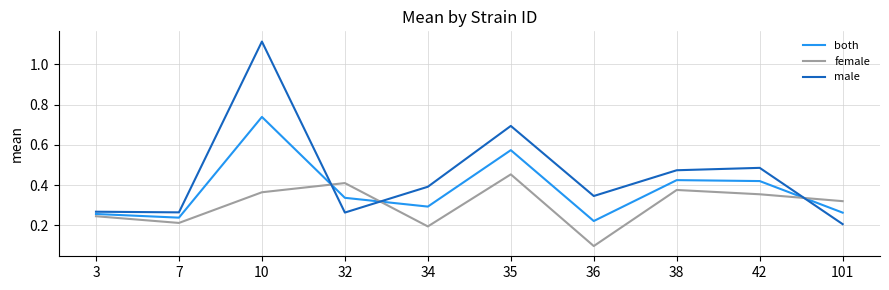

Which category has the lowest value in the male series?

101